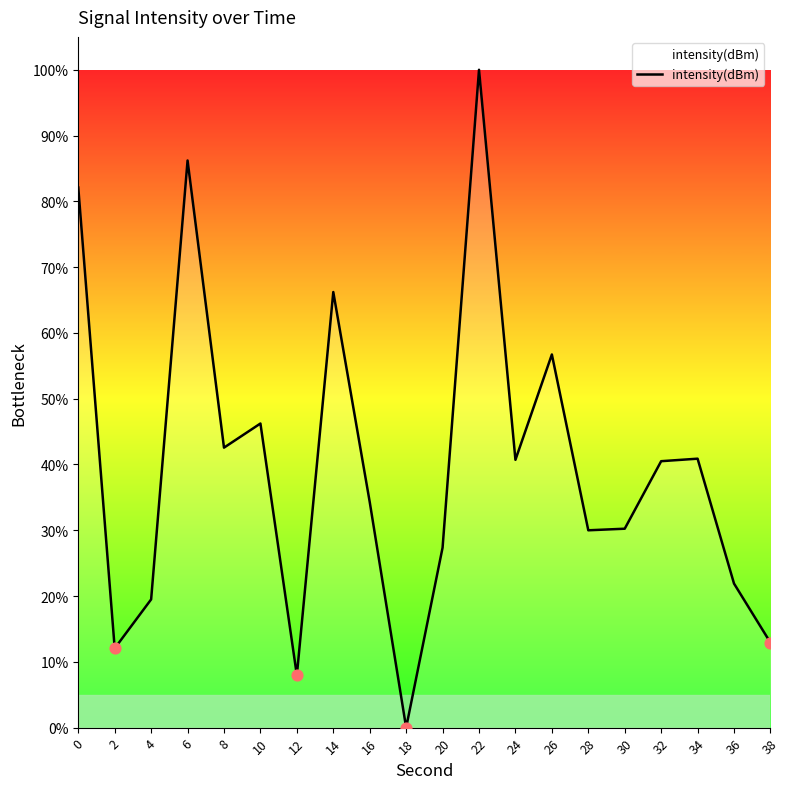

Which has a higher value, 8 or 36?

8